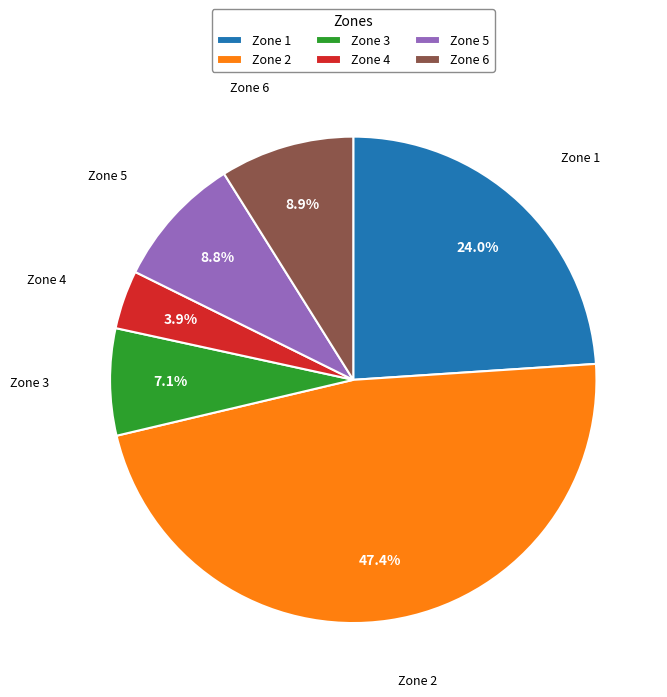

Count the number of slices in the pie.

6